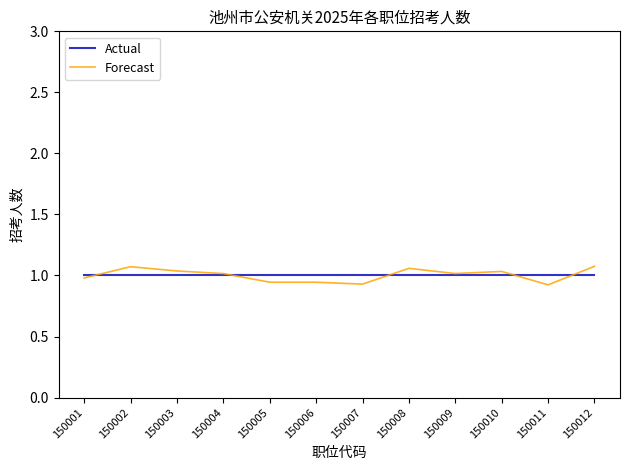

Is the value of Actual at 150012 greater than the value of Forecast at 150011?

Yes